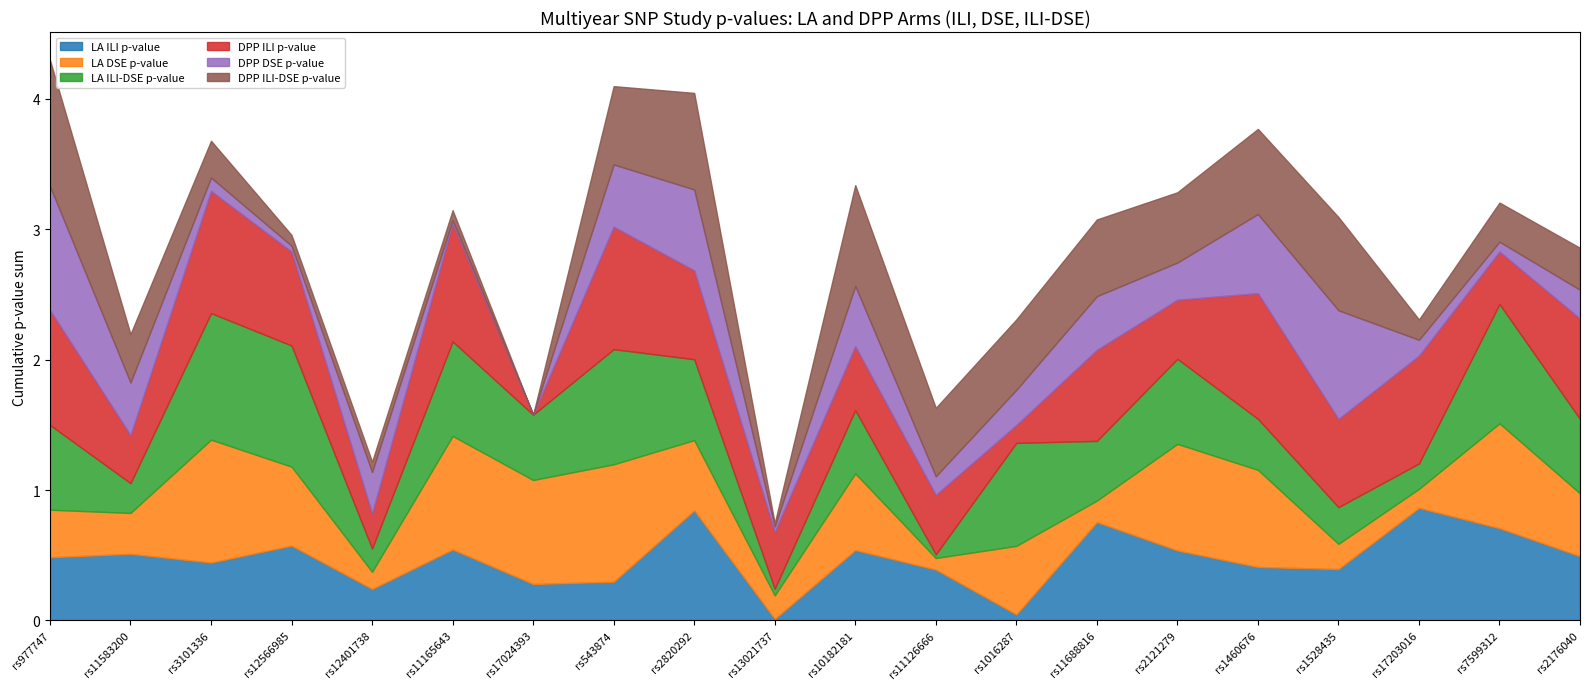

What is the total value across all series at rs7599312?

3.2